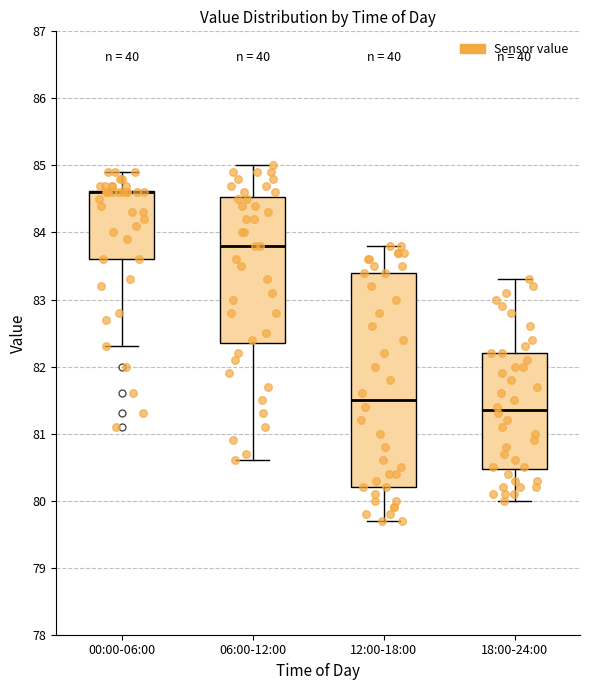

Reading left to right, transcribe this box plot: for each box, give where its median line is, the range the box spans, and where its two whiskers end, as read against the y-axis. The values are not printed on the chart, so give them approximately, as read against the axis.

00:00-06:00: median 84.6 (drawn on the box's upper edge), box 83.6 to 84.6, whiskers 82.3 to 84.9
06:00-12:00: median 83.8, box 82.4 to 84.5, whiskers 80.6 to 85.0
12:00-18:00: median 81.5, box 80.2 to 83.4, whiskers 79.7 to 83.8
18:00-24:00: median 81.4, box 80.5 to 82.2, whiskers 80.0 to 83.3